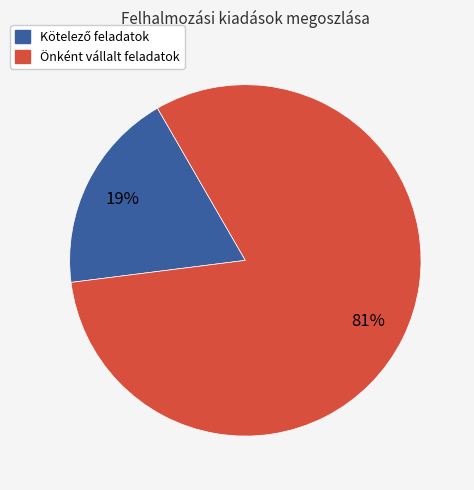

Does any single category account for the majority?

Yes